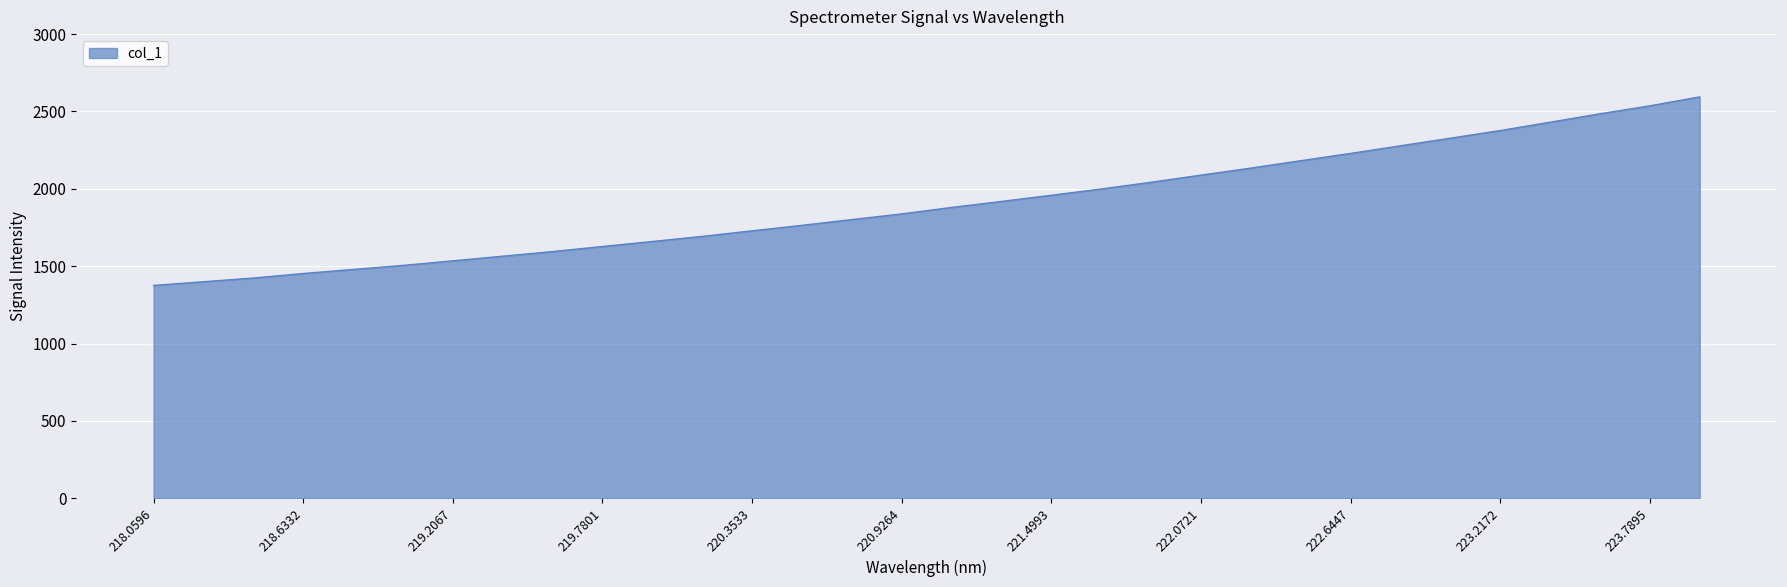

How many categories are shown in the chart?

32